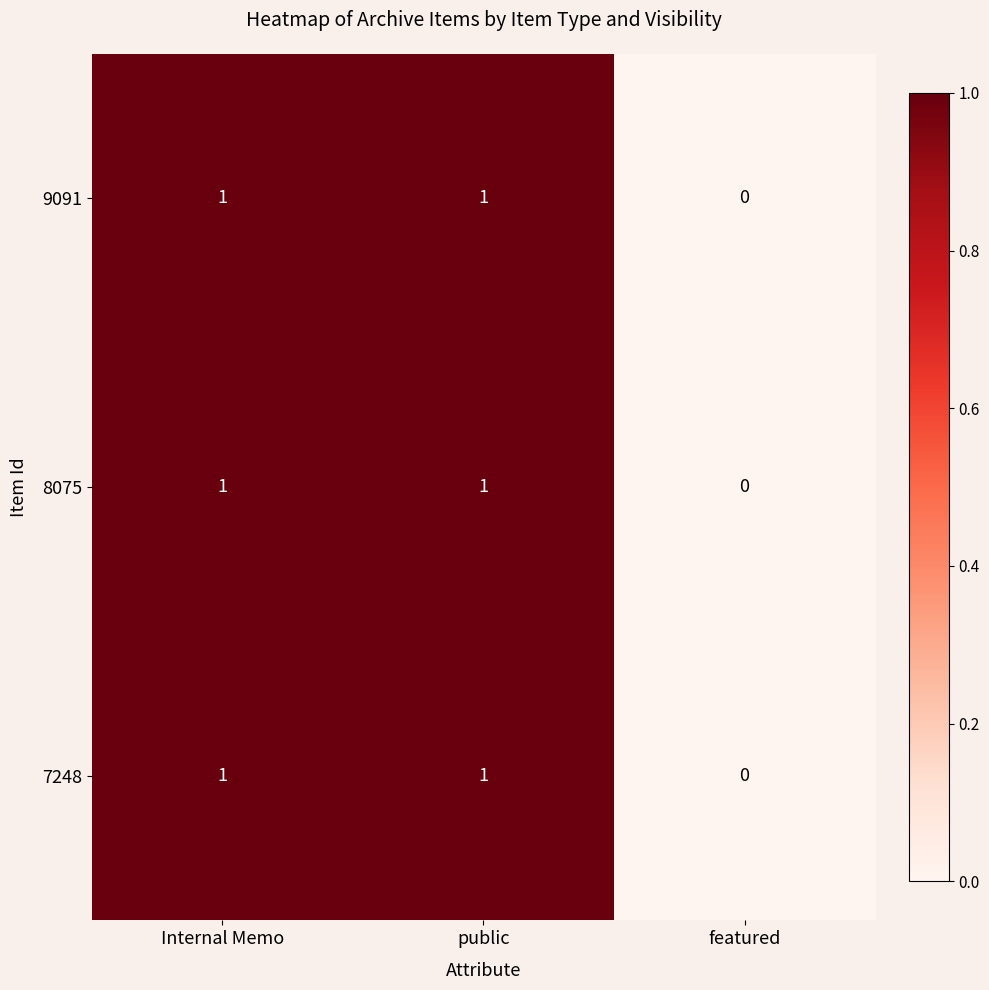

What is the total value across all series at Internal Memo?

3